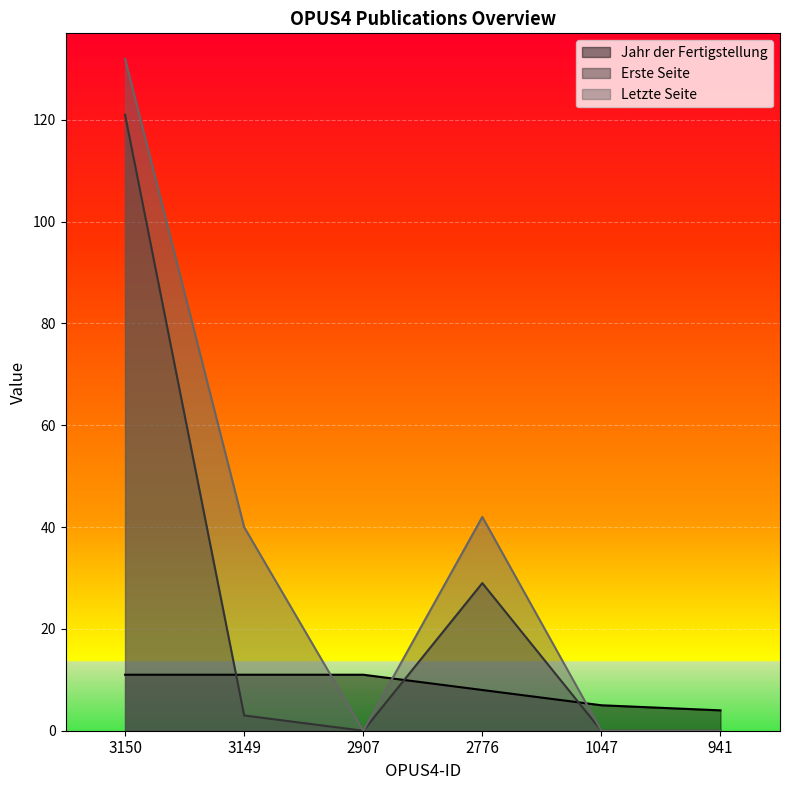

List the labels in order of Jahr der Fertigstellung value, largest first.

3150, 3149, 2907, 2776, 1047, 941